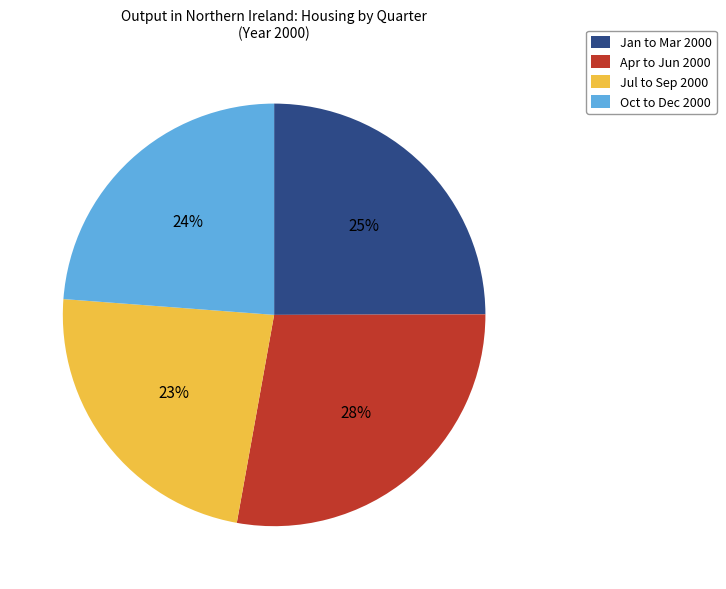

Combined, do Jan to Mar 2000 and Jul to Sep 2000 account for over 50%?

No